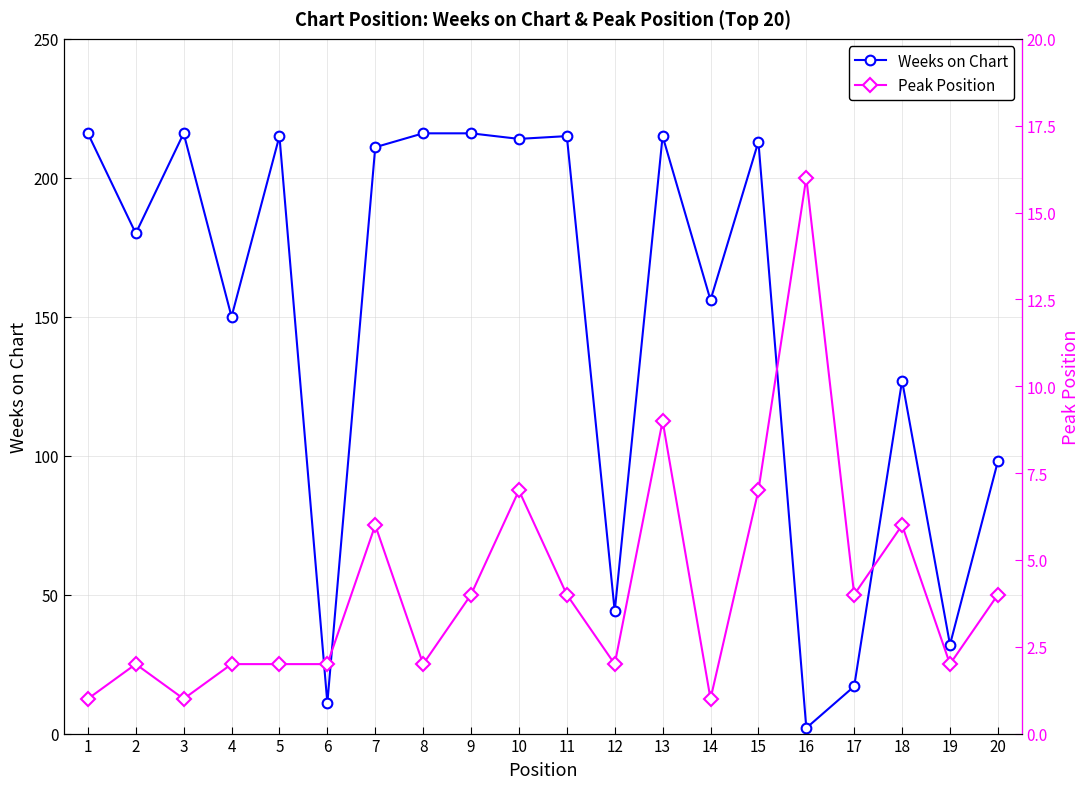

After their last crossing, which series has the higher values: Peak Position or Weeks on Chart?

Weeks on Chart